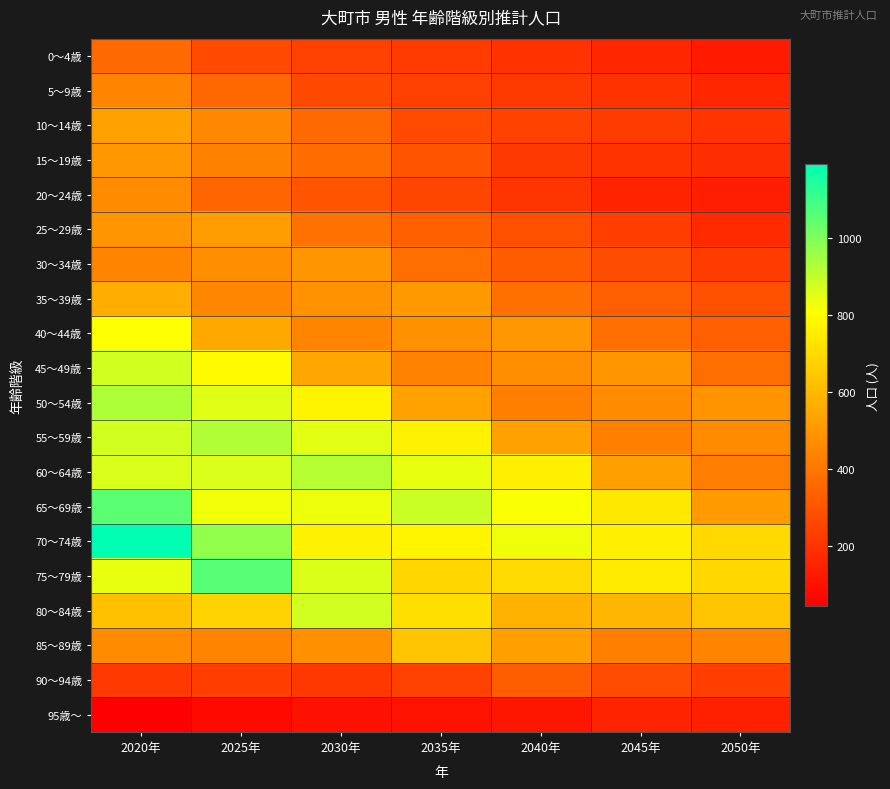

Reading right to left, transcribe all the data shown in this chart.

0～4歳: 2050年=126	2045年=160	2040年=198	2035年=222	2030年=241	2025年=267	2020年=364
5～9歳: 2050年=159	2045年=197	2040年=220	2035年=238	2030年=262	2025年=356	2020年=444
10～14歳: 2050年=202	2045年=226	2040年=244	2035年=268	2030年=363	2025年=452	2020年=528
15～19歳: 2050年=185	2045年=200	2040年=220	2035年=298	2030年=369	2025年=432	2020年=501
20～24歳: 2050年=139	2045年=153	2040年=206	2035年=255	2030年=299	2025年=348	2020年=463
25～29歳: 2050年=172	2045年=232	2040年=285	2035年=333	2030年=386	2025年=515	2020年=493
30～34歳: 2050年=227	2045年=278	2040年=324	2035年=374	2030年=494	2025年=476	2020年=445
35～39歳: 2050年=286	2045年=332	2040年=382	2035年=505	2030年=484	2025年=451	2020年=564
40～44歳: 2050年=329	2045年=377	2040年=500	2035年=477	2030年=443	2025年=554	2020年=810
45～49歳: 2050年=374	2045年=496	2040年=473	2035年=437	2030年=546	2025年=795	2020年=879
50～54歳: 2050年=487	2045年=463	2040年=427	2035年=532	2030年=775	2025年=857	2020年=930
55～59歳: 2050年=462	2045年=425	2040年=529	2035年=770	2030年=851	2025年=926	2020年=876
60～64歳: 2050年=422	2045年=524	2040年=762	2035年=842	2030年=916	2025年=866	2020年=864
65～69歳: 2050年=509	2045年=739	2040年=815	2035年=887	2030年=834	2025年=830	2020年=1053
70～74歳: 2050年=695	2045年=765	2040年=832	2035年=779	2030年=771	2025年=970	2020年=1191
75～79歳: 2050年=692	2045年=751	2040年=700	2035年=690	2030年=863	2025年=1060	2020年=843
80～84歳: 2050年=638	2045年=591	2040年=578	2035年=716	2030年=876	2025年=679	2020年=623
85～89歳: 2050年=446	2045年=429	2040年=523	2035年=636	2030年=481	2025年=442	2020年=462
90～94歳: 2050年=230	2045年=273	2040年=327	2035年=240	2030年=214	2025年=230	2020年=217
95歳～: 2050年=144	2045年=155	2040年=112	2035年=101	2030年=97	2025年=74	2020年=44